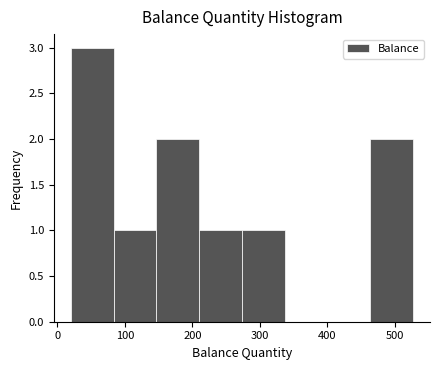

Which range on the x-axis has the tallest bar?

20 to 80